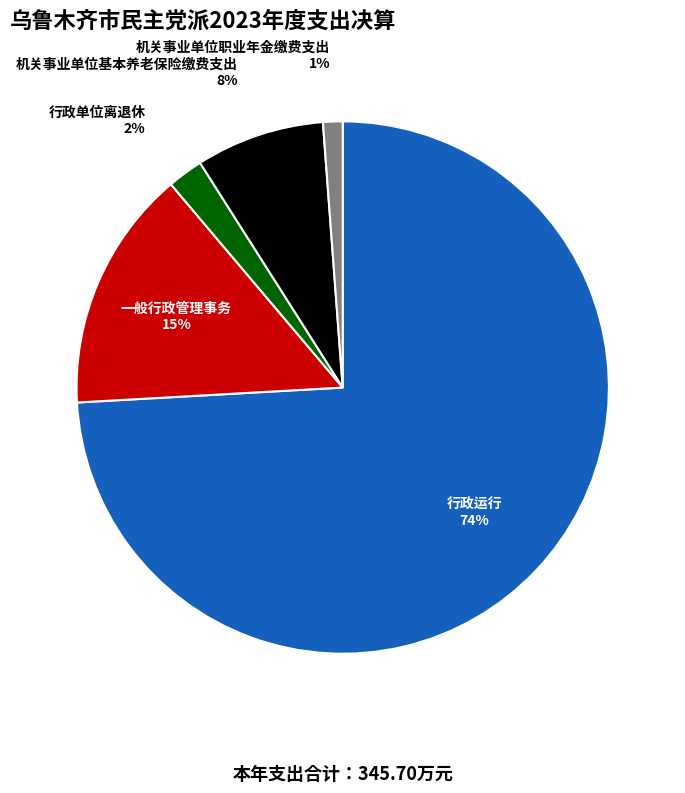

How many slices are in this pie chart?

5